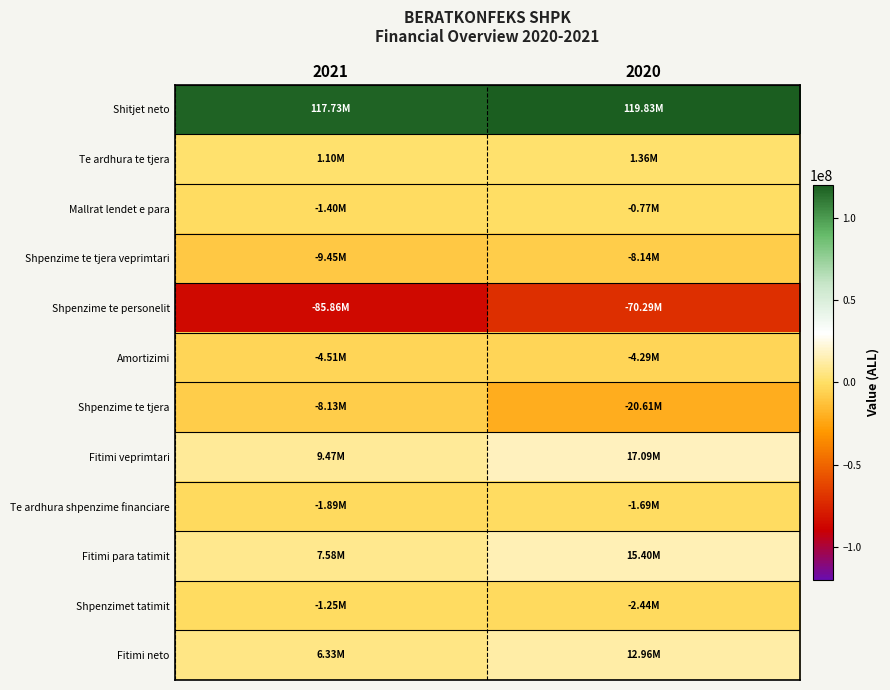

Which series has the largest range (max minus min)?

Shpenzime te personelit